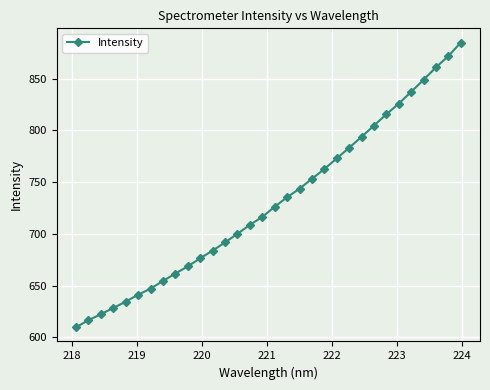

What is the maximum value shown in the chart?

885.0